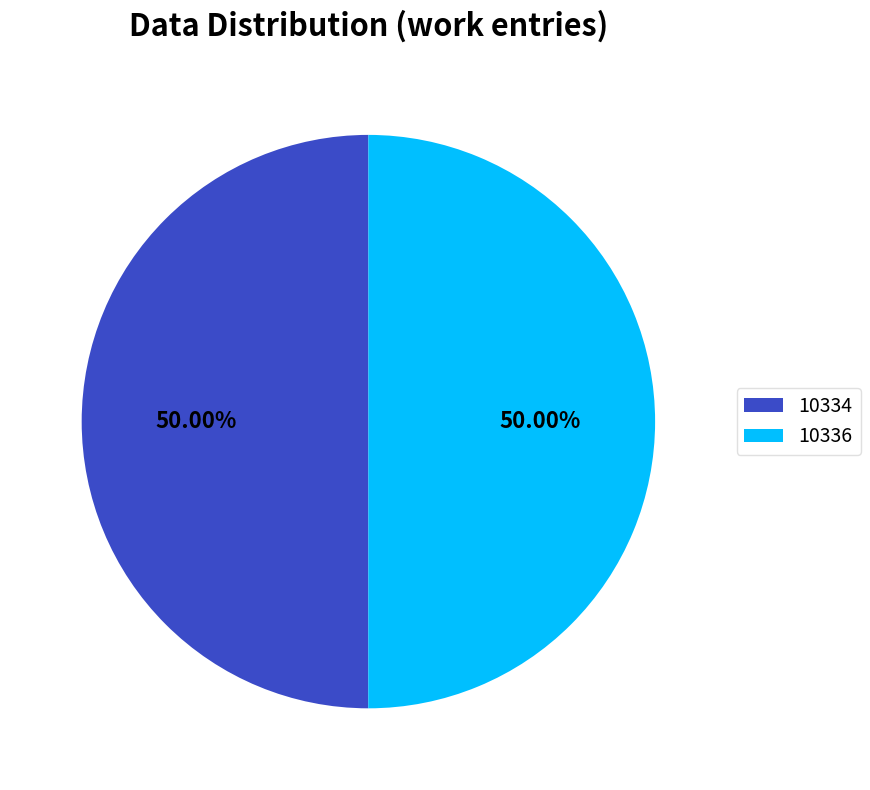

To the nearest percent, what portion does 10336 represent?

50%